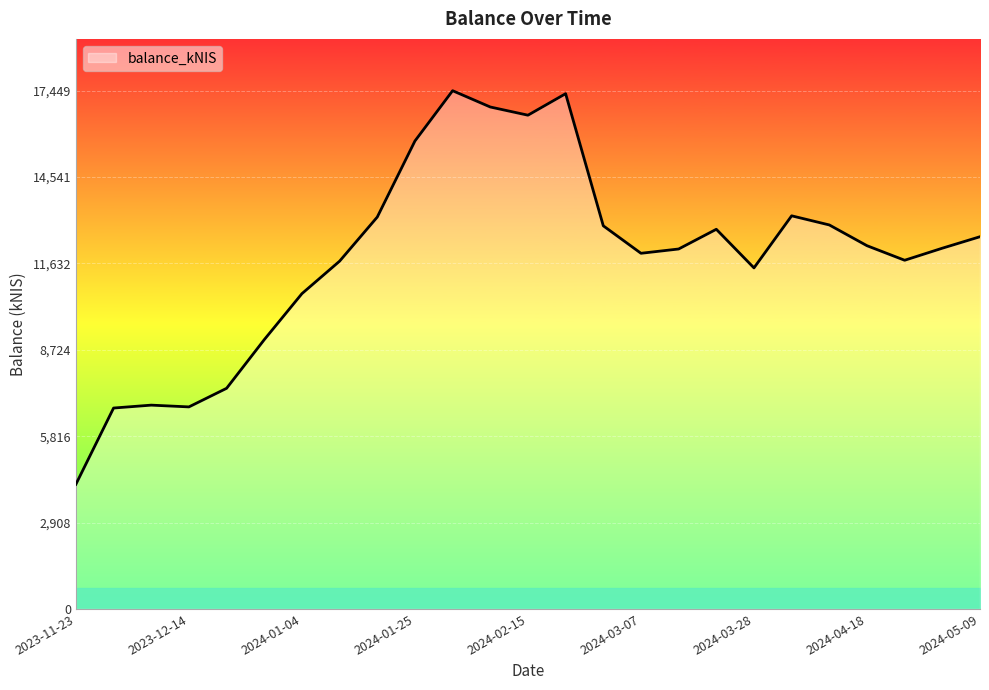

What is the difference between the second highest and minimum values?

13149.8